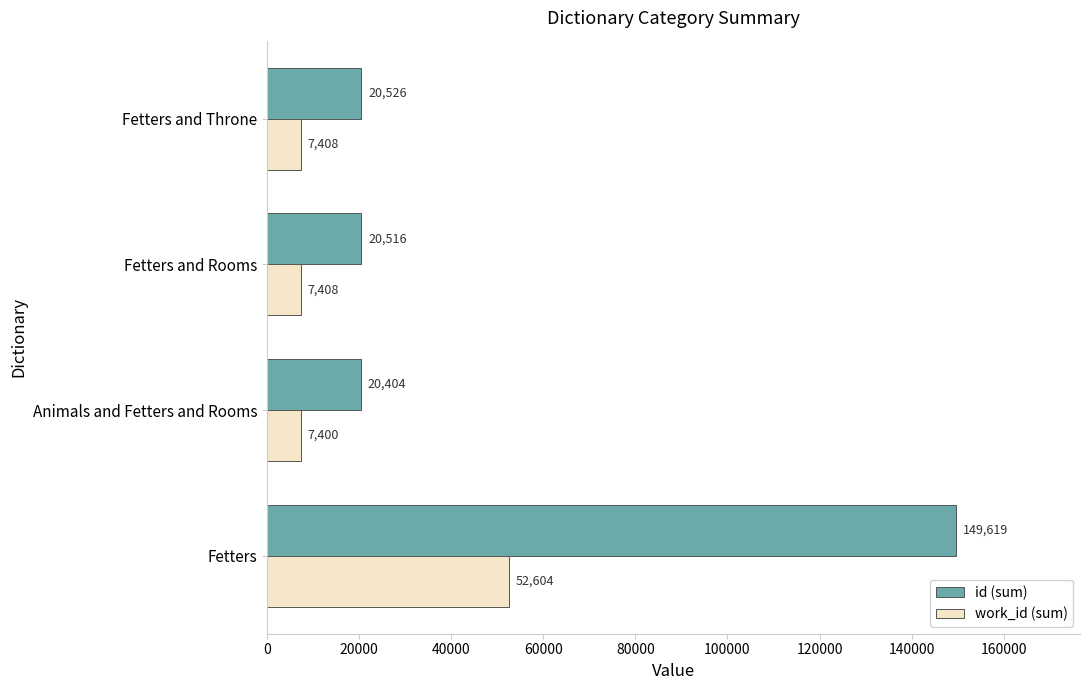

What is the maximum value for work_id (sum)?

52604